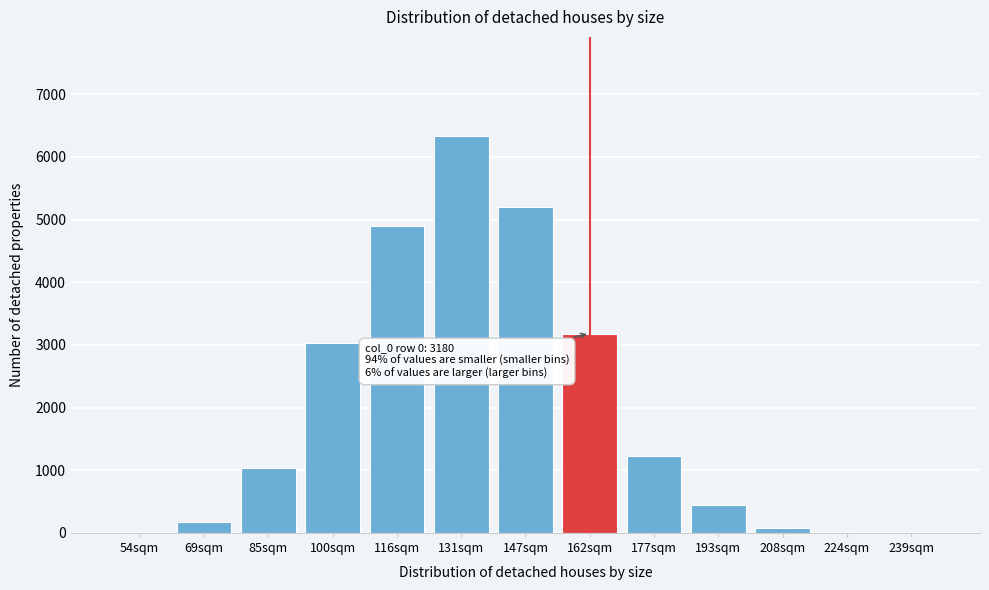

What is the sum of all values?

25614